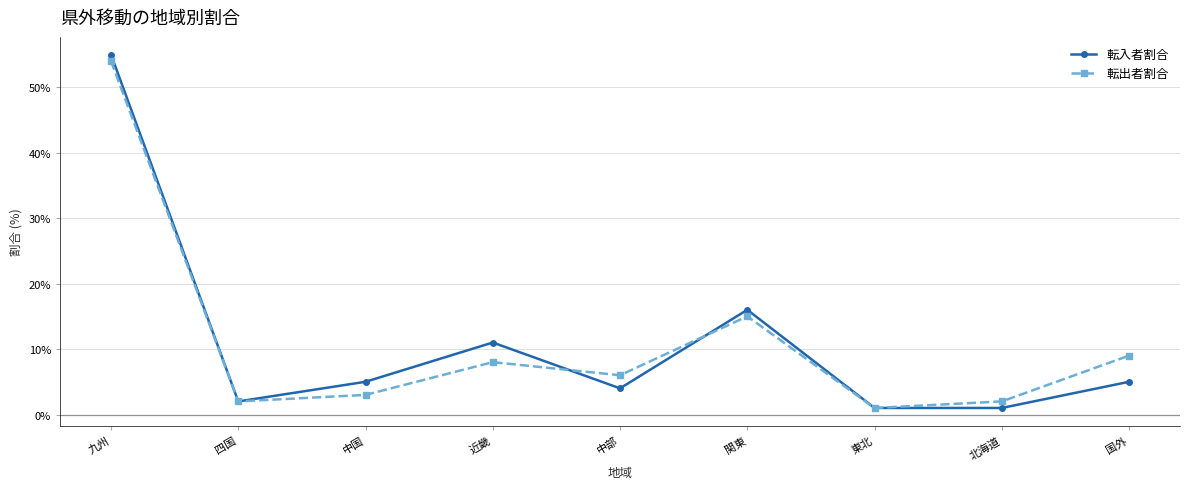

At which label does 転出者割合 first exceed 6?

九州